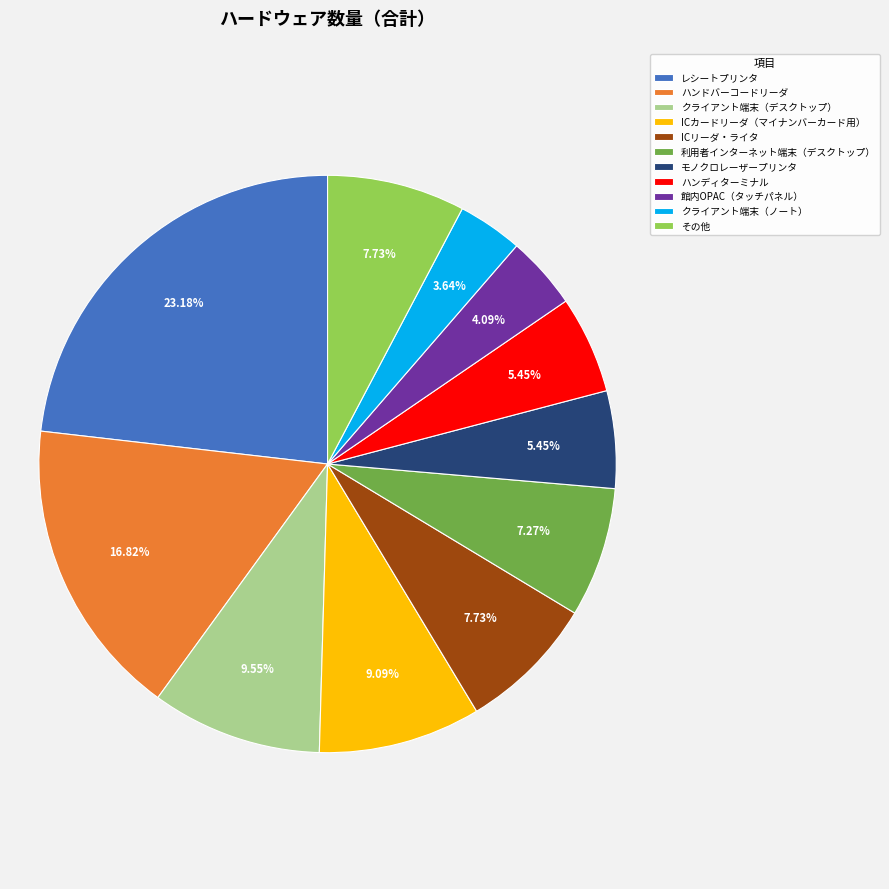

How many segments does this pie chart have?

11